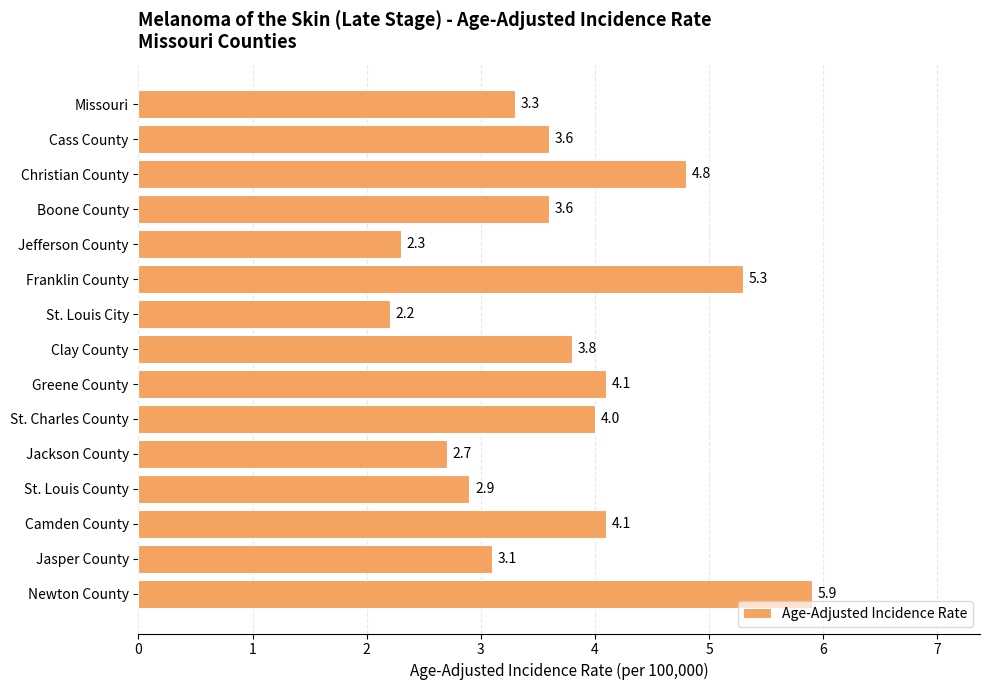

What is the label of the 11th bar from the top?

Jackson County